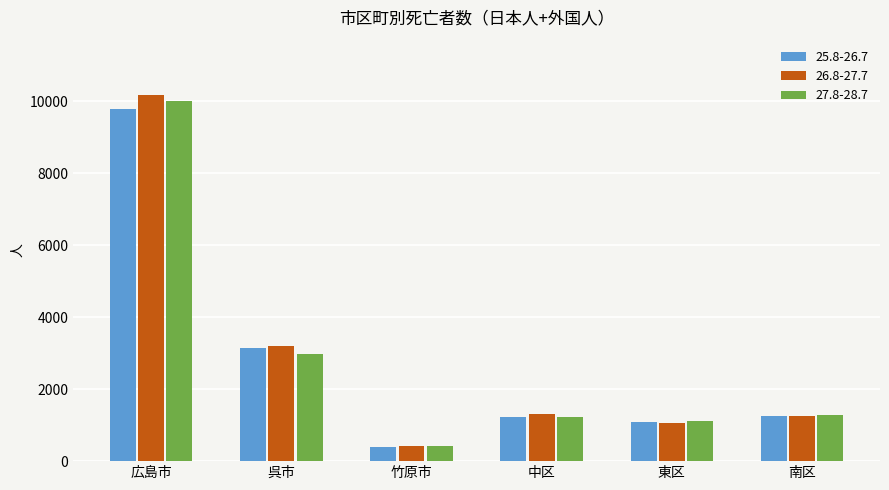

How many bars are there in each group?

3